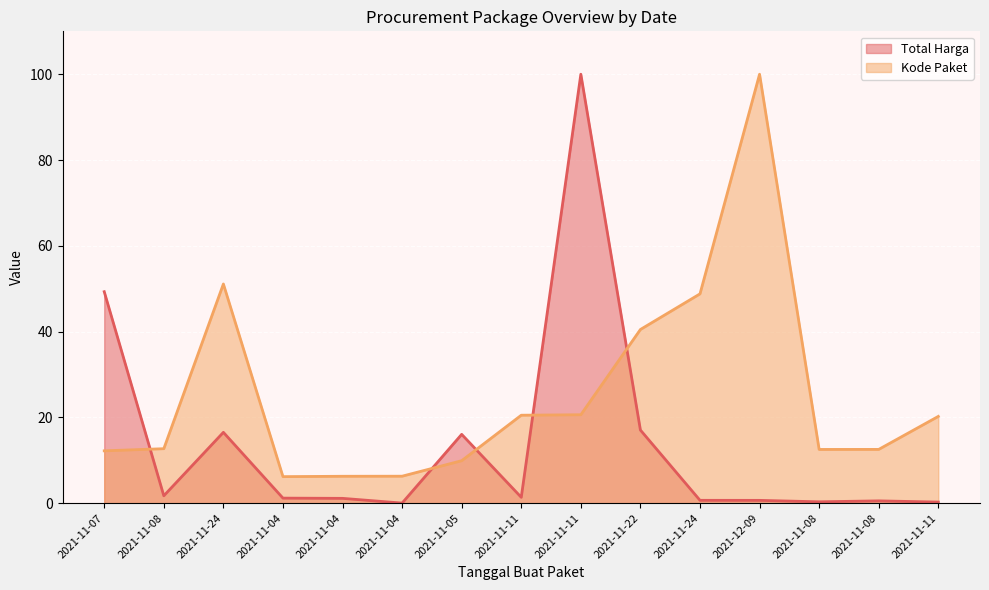

Where is Kode Paket nearest to the value 53?

2021-11-24